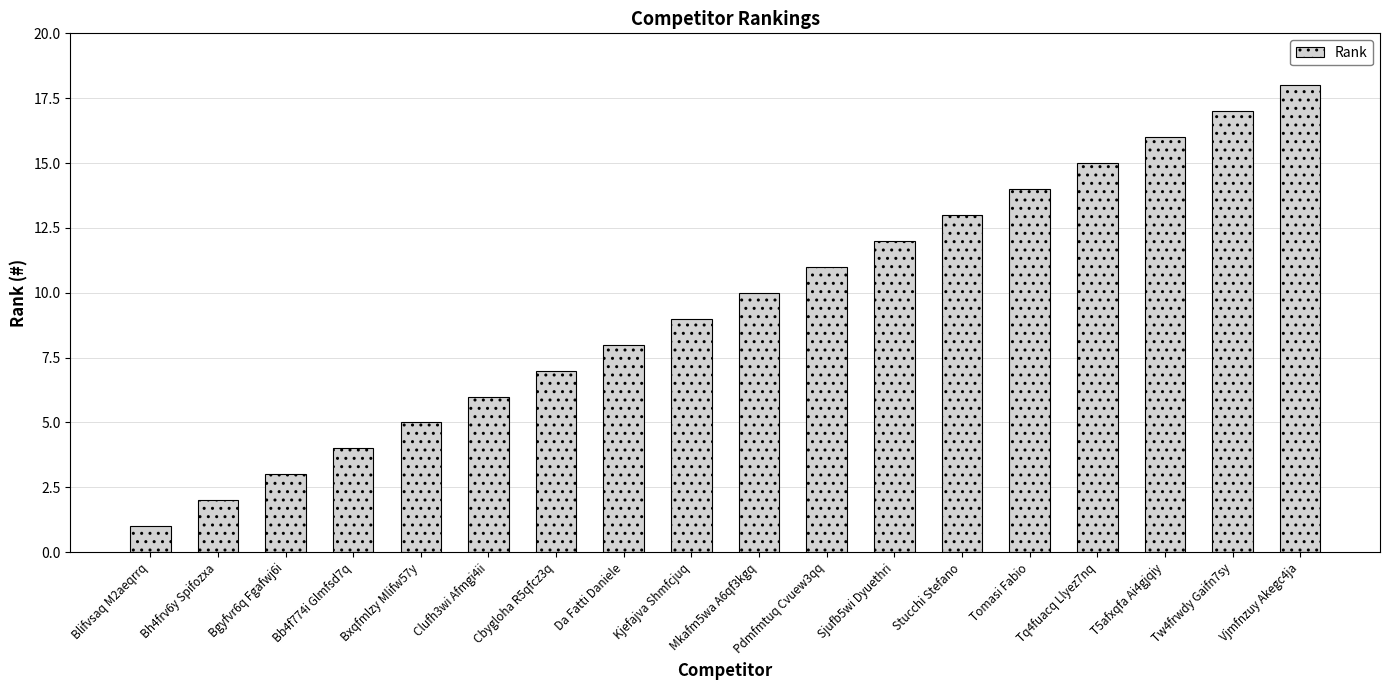

Rank the categories by value from lowest to highest.

Blifvsaq M2aeqrrq, Bh4frv6y Spifozxa, Bgyfvr6q Fgafwj6i, Bb4f774i Glmfsd7q, Bxqfmlzy Mlifw57y, Clufh3wi Afmgi4ii, Cbygloha R5qfcz3q, Da Fatti Daniele, Kjefajva Shmfcjuq, Mkafm5wa A6qf3kgq, Pdmfmtuq Cvuew3qq, Sjufb5wi Dyuethri, Stucchi Stefano, Tomasi Fabio, Tq4fuacq Llyez7nq, T5afxqfa Ai4gjqiy, Tw4frwdy Gaifn7sy, Vjmfnzuy Akegc4ja